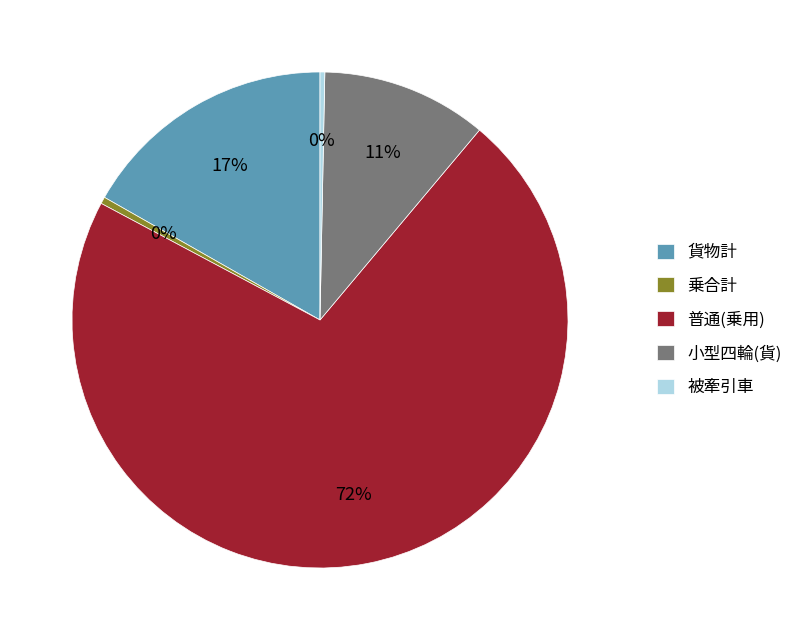

What percentage is the 普通(乗用) slice, to the nearest percent?

72%